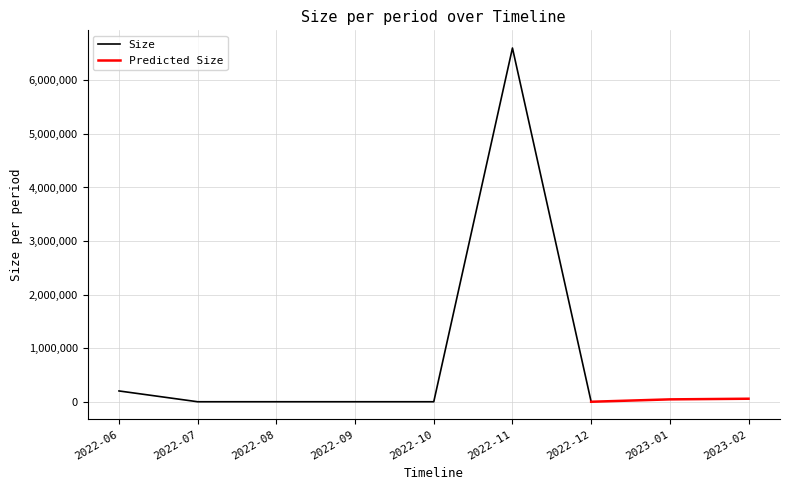

Which label corresponds to the smallest value in the chart?

2022-07